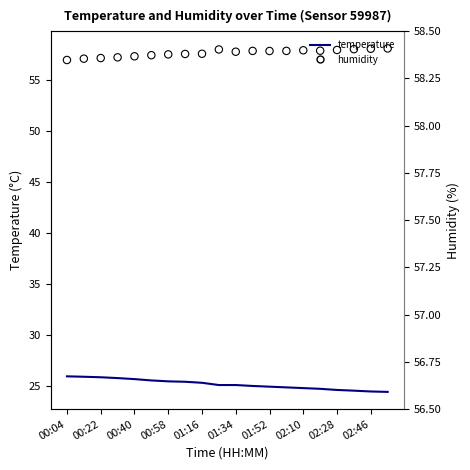

At how many categories does at least one series exceed 38?

20